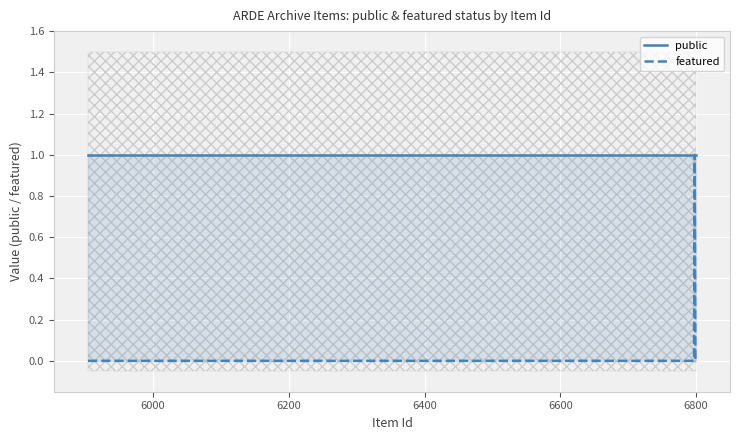

What is the spread (max minus min) of values at 6800?

1